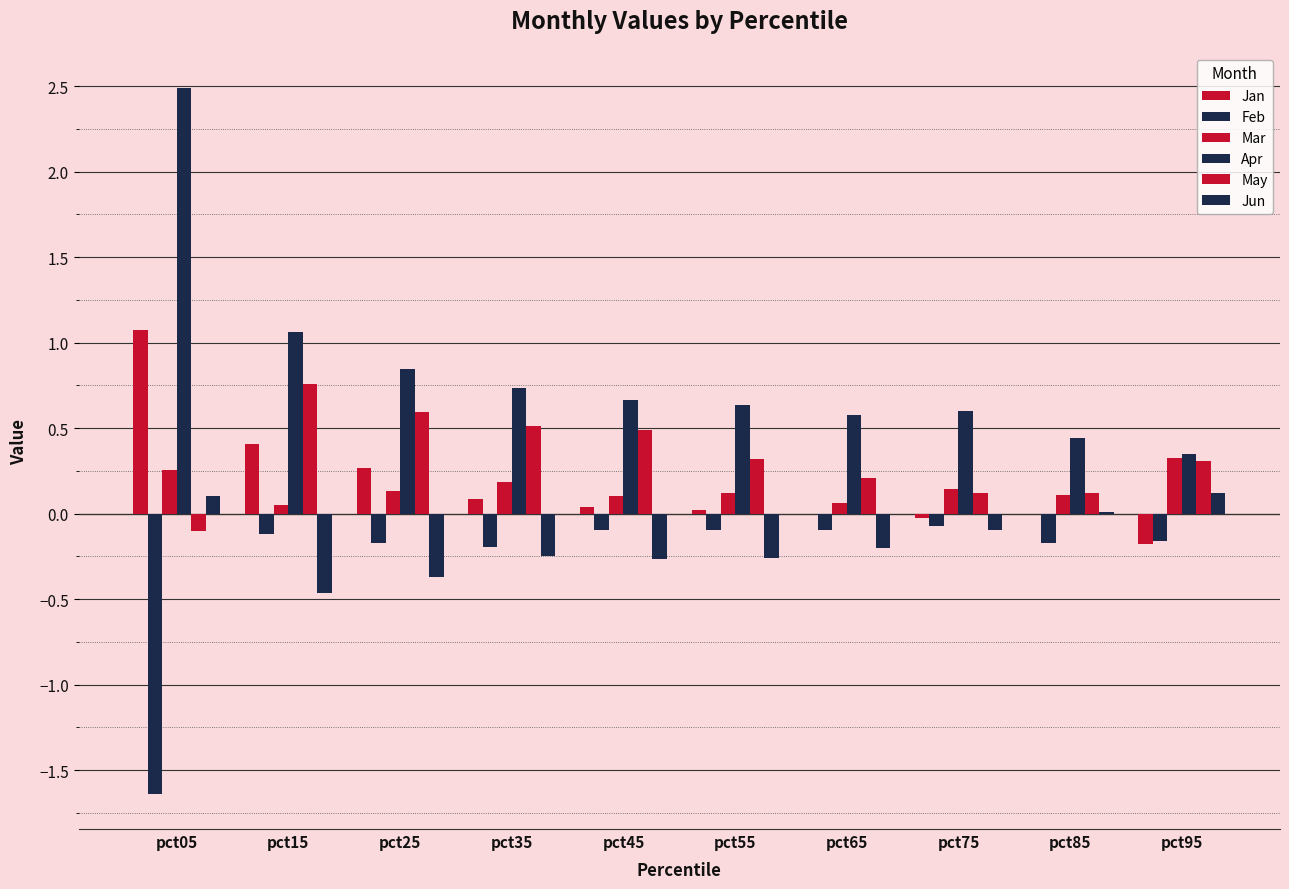

At which label does May reach its minimum?

pct05